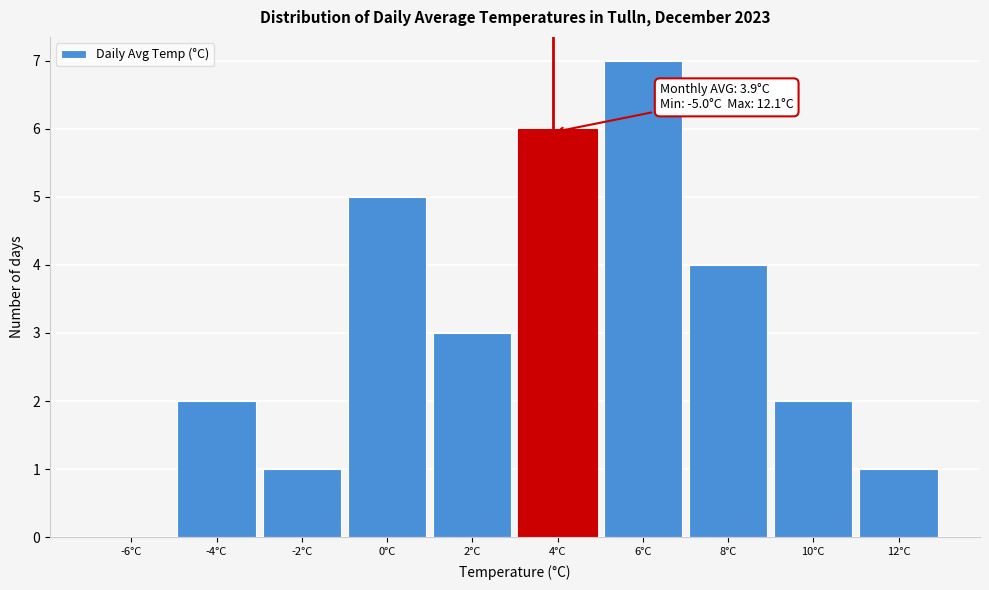

Over which range of the x-axis is the bar tallest?

5 to 7